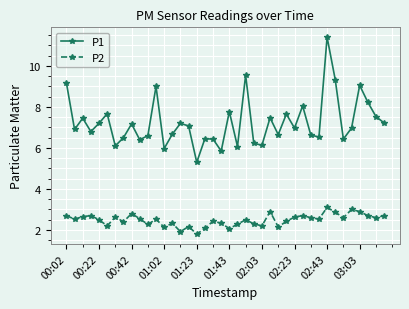

True or false: P2 and P1 cross at least once.

False